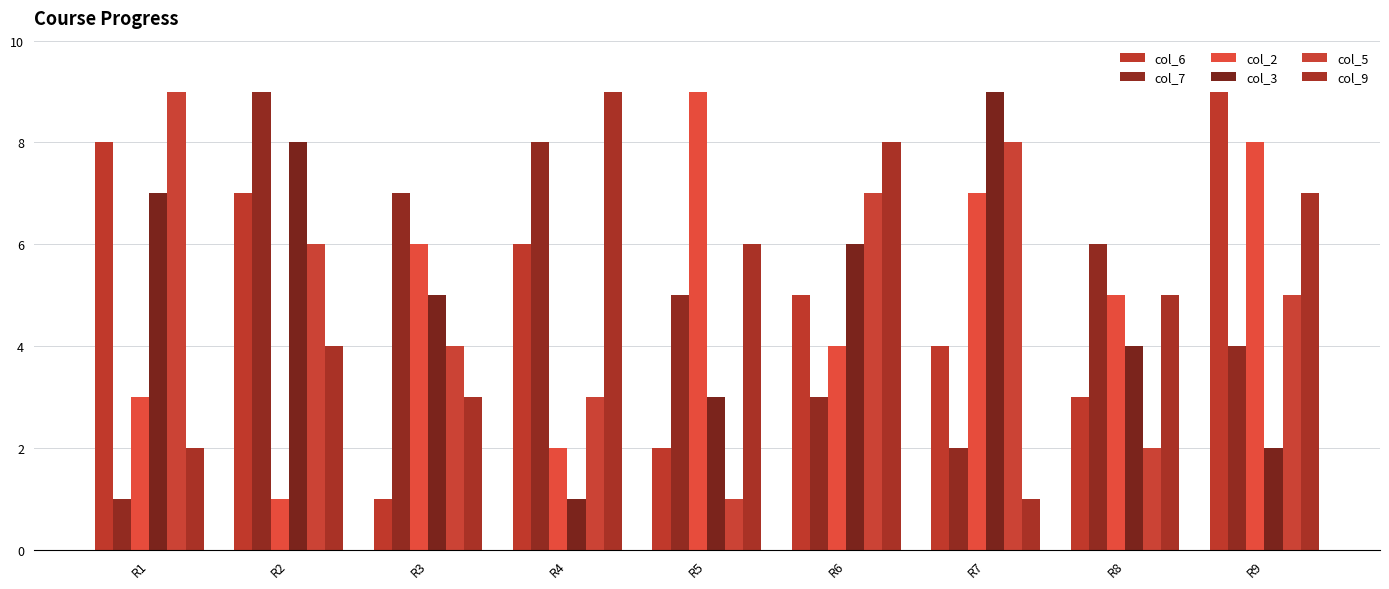

Reading left to right, extract all data points from this chart.

col_6: R1=8	R2=7	R3=1	R4=6	R5=2	R6=5	R7=4	R8=3	R9=9
col_7: R1=1	R2=9	R3=7	R4=8	R5=5	R6=3	R7=2	R8=6	R9=4
col_2: R1=3	R2=1	R3=6	R4=2	R5=9	R6=4	R7=7	R8=5	R9=8
col_3: R1=7	R2=8	R3=5	R4=1	R5=3	R6=6	R7=9	R8=4	R9=2
col_5: R1=9	R2=6	R3=4	R4=3	R5=1	R6=7	R7=8	R8=2	R9=5
col_9: R1=2	R2=4	R3=3	R4=9	R5=6	R6=8	R7=1	R8=5	R9=7